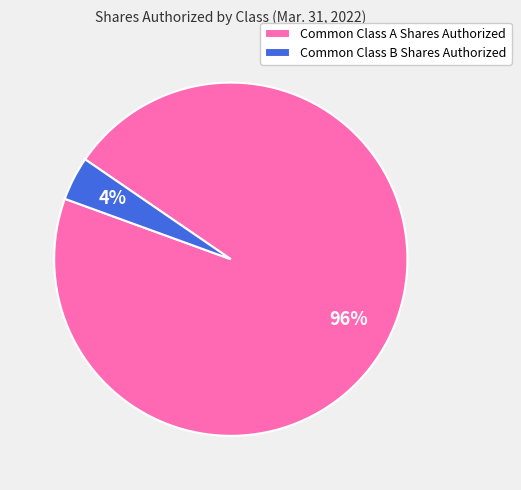

How many slices are in this pie chart?

2